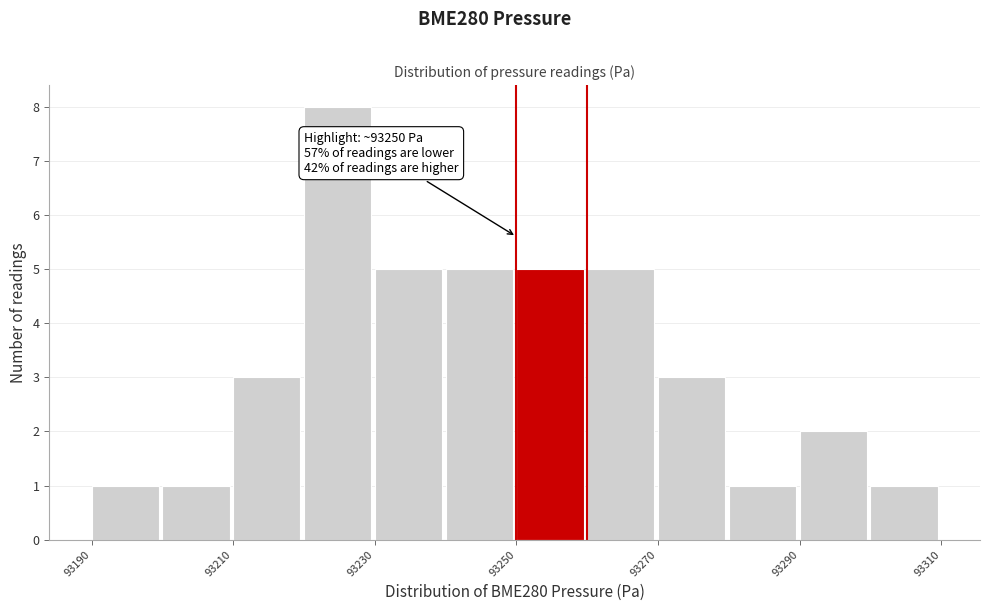

Which range on the x-axis has the tallest bar?

93220 to 93230